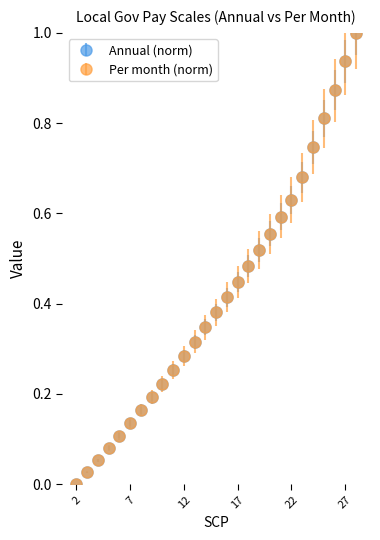

What is the maximum value for Per month (norm)?

1.0